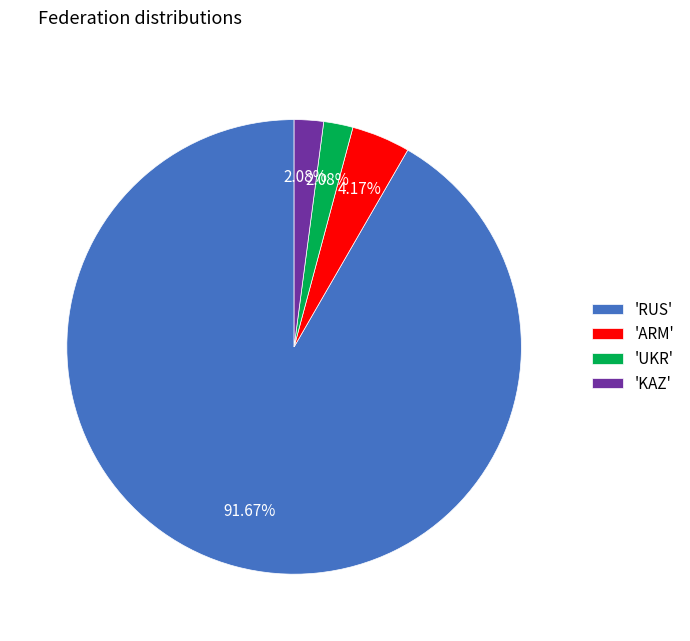

What is the largest slice in the pie chart?

'RUS'